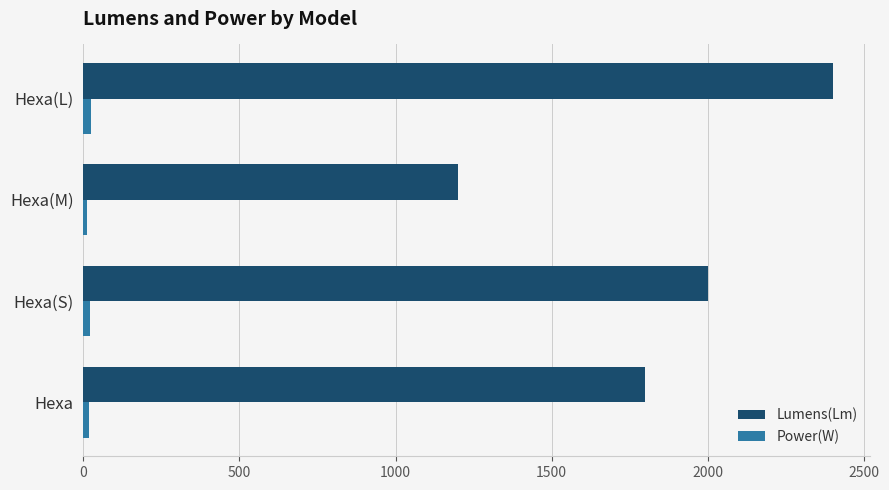

Between Hexa and Hexa(L), which series saw the biggest shift?

Lumens(Lm)